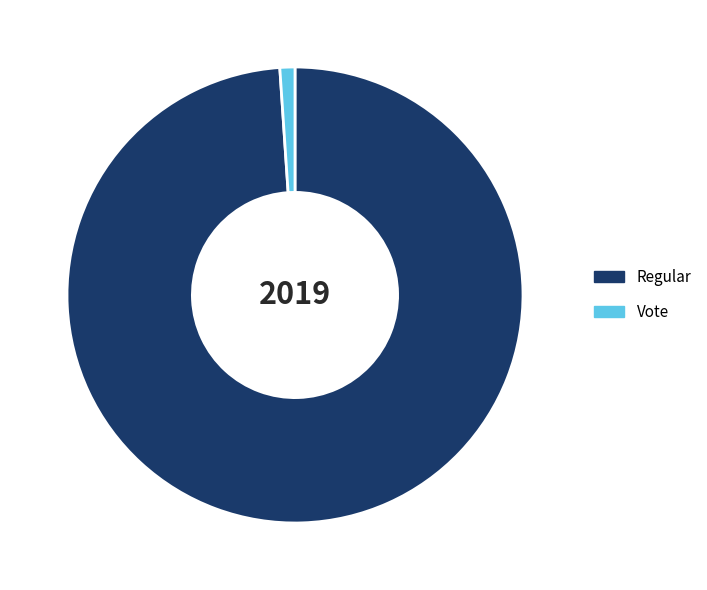

Which slice is the smallest?

Vote